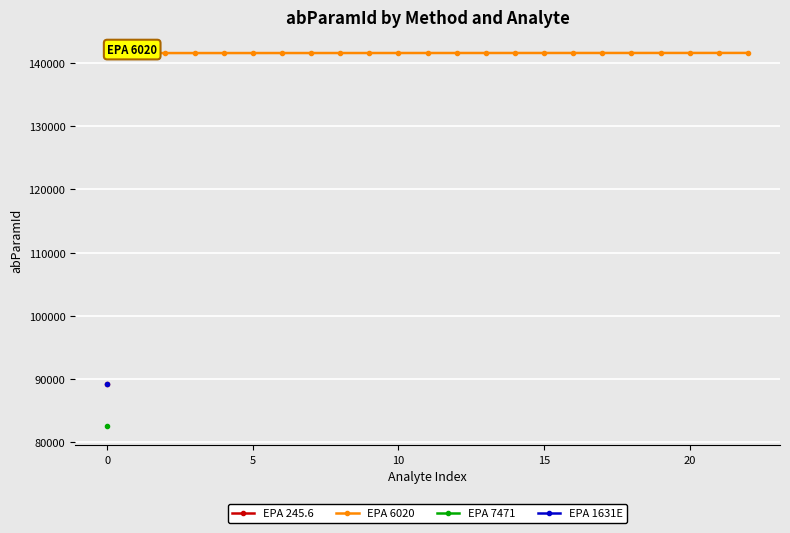

Count the number of values greater than 141594.

11